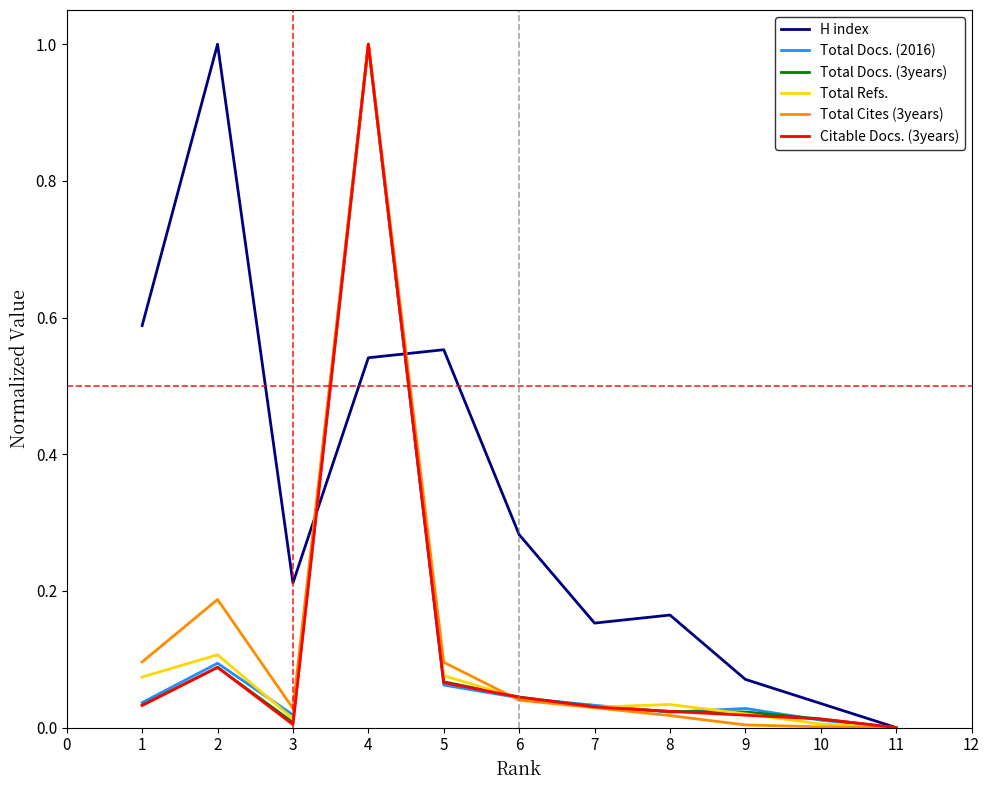

Which series has the largest total across all categories?

H index